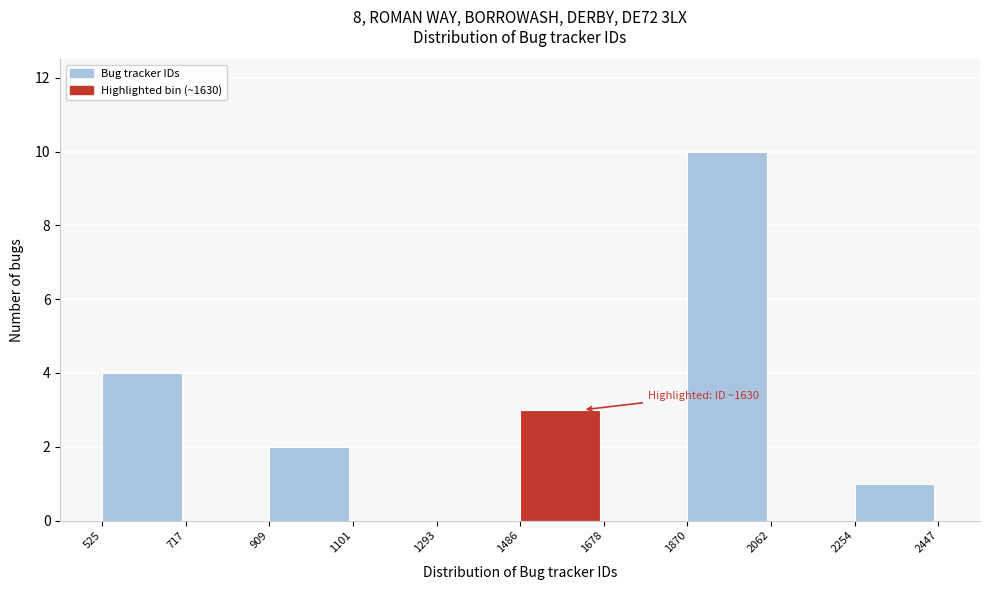

Which range on the x-axis has the tallest bar?

1870 to 2062